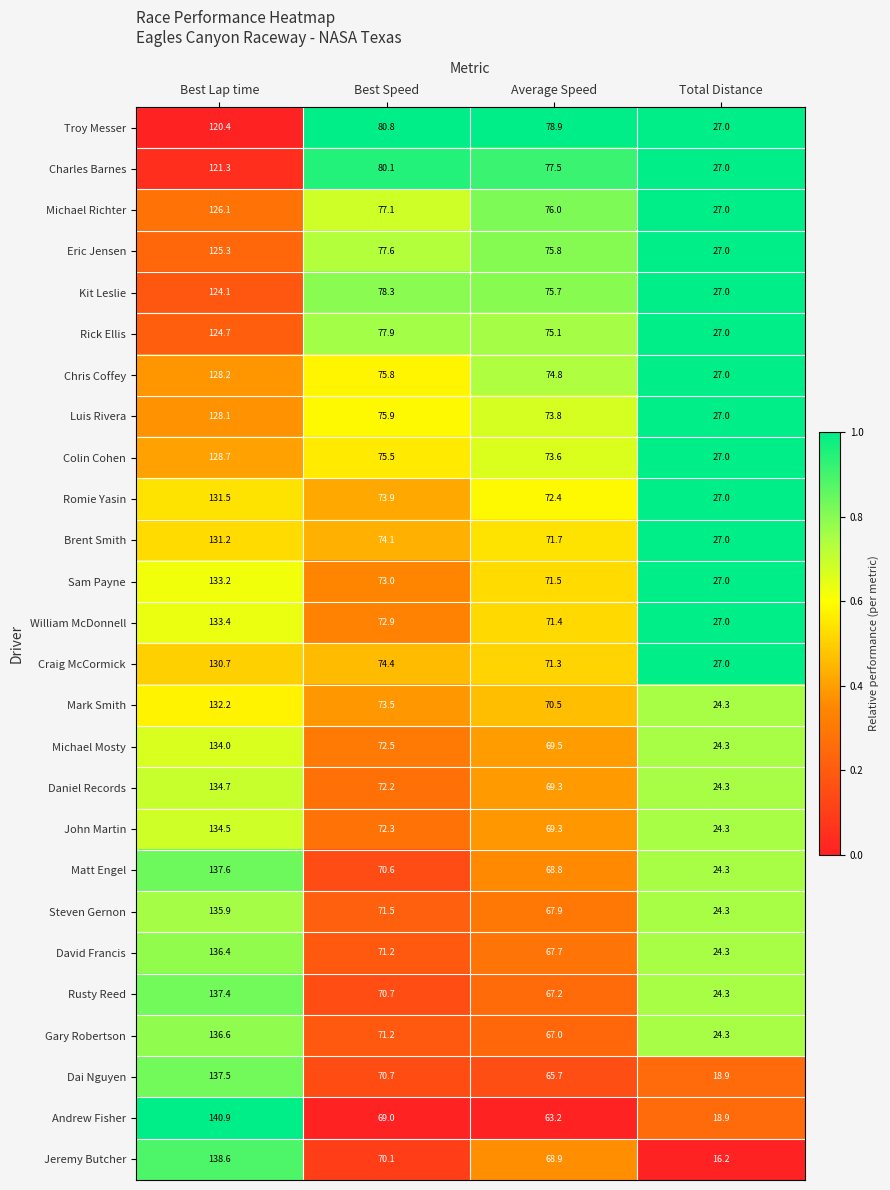

How many distinct data groups are displayed?

26